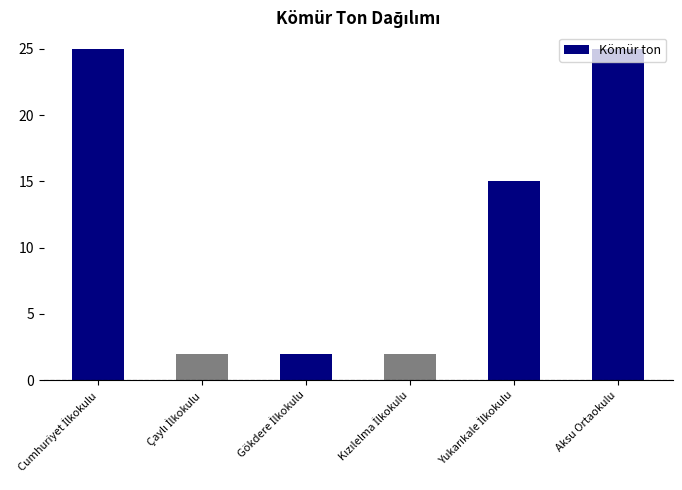

What is the average value?

12